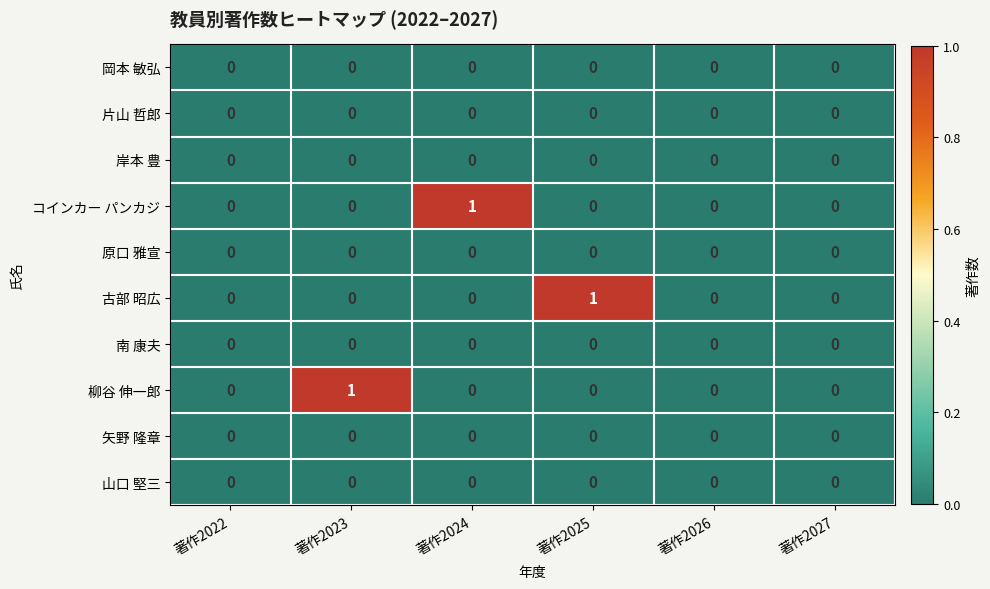

Between 著作2022 and 著作2023, which series saw the biggest shift?

柳谷 伸一郎